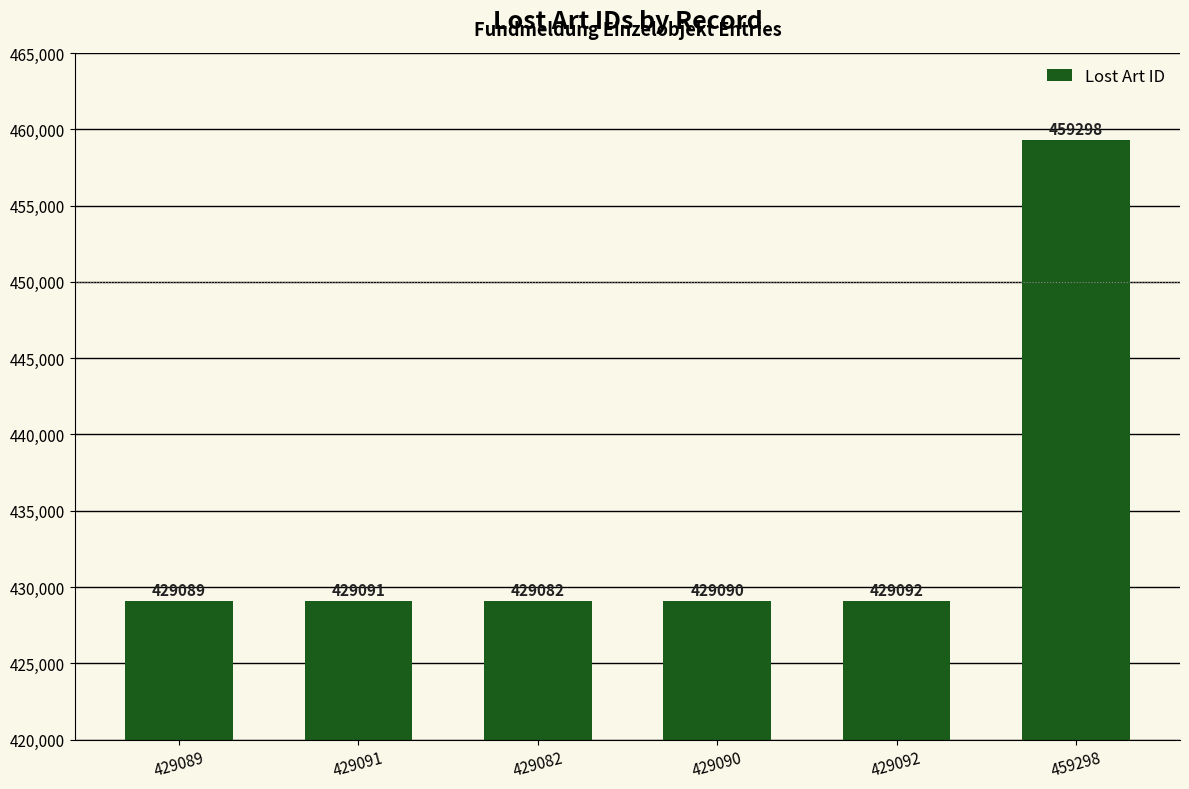

List the labels in order of value, largest first.

459298, 429092, 429091, 429090, 429089, 429082